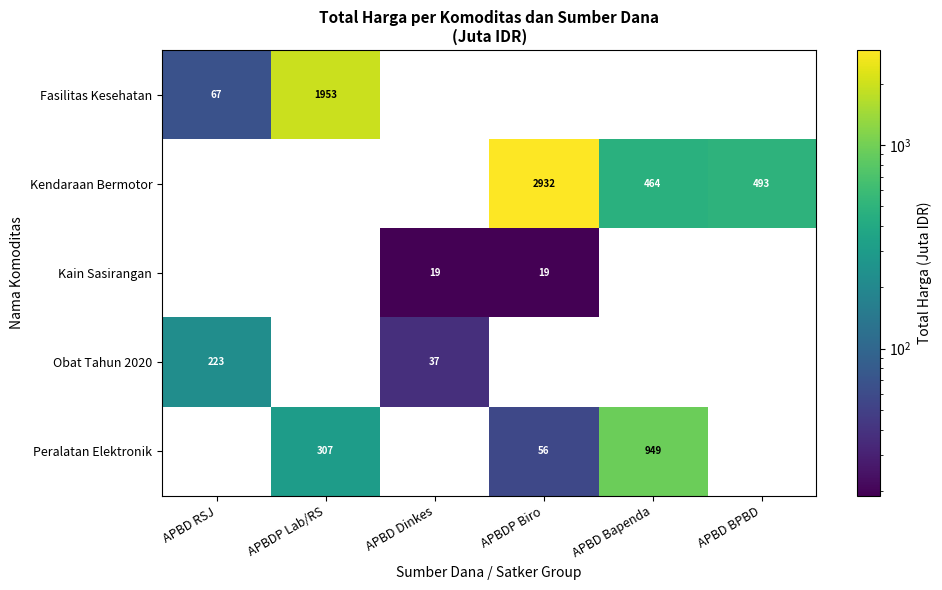

Count the number of data series in this chart.

5